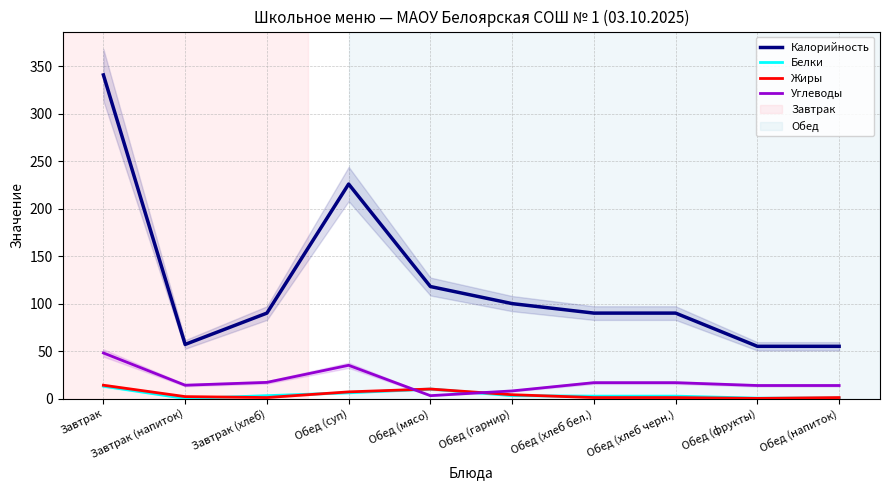

What is the difference between the Жиры values at Обед (хлеб бел.) and Обед (гарнир)?

3.0